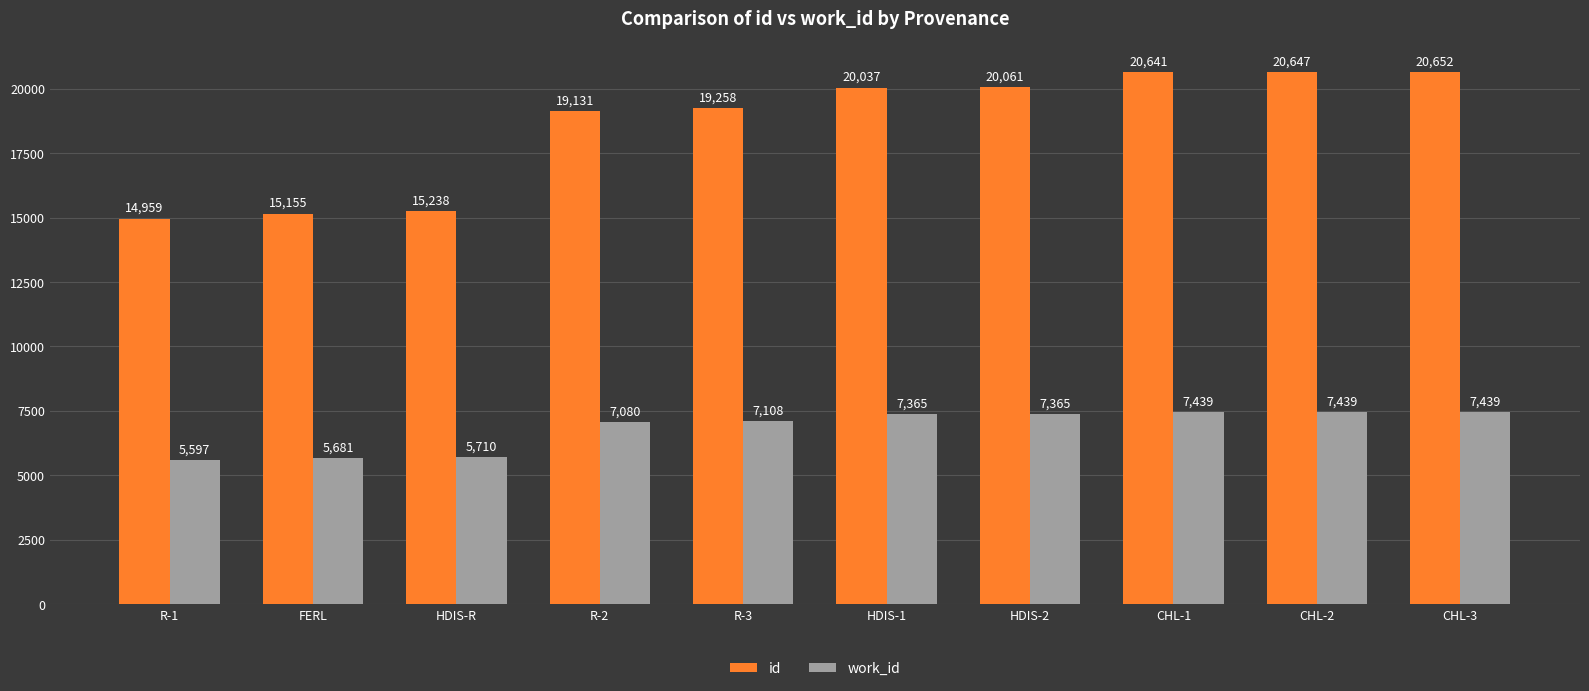

Reading left to right, list all the values displayed in this chart.

id: 14959	15155	15238	19131	19258	20037	20061	20641	20647	20652
work_id: 5597	5681	5710	7080	7108	7365	7365	7439	7439	7439